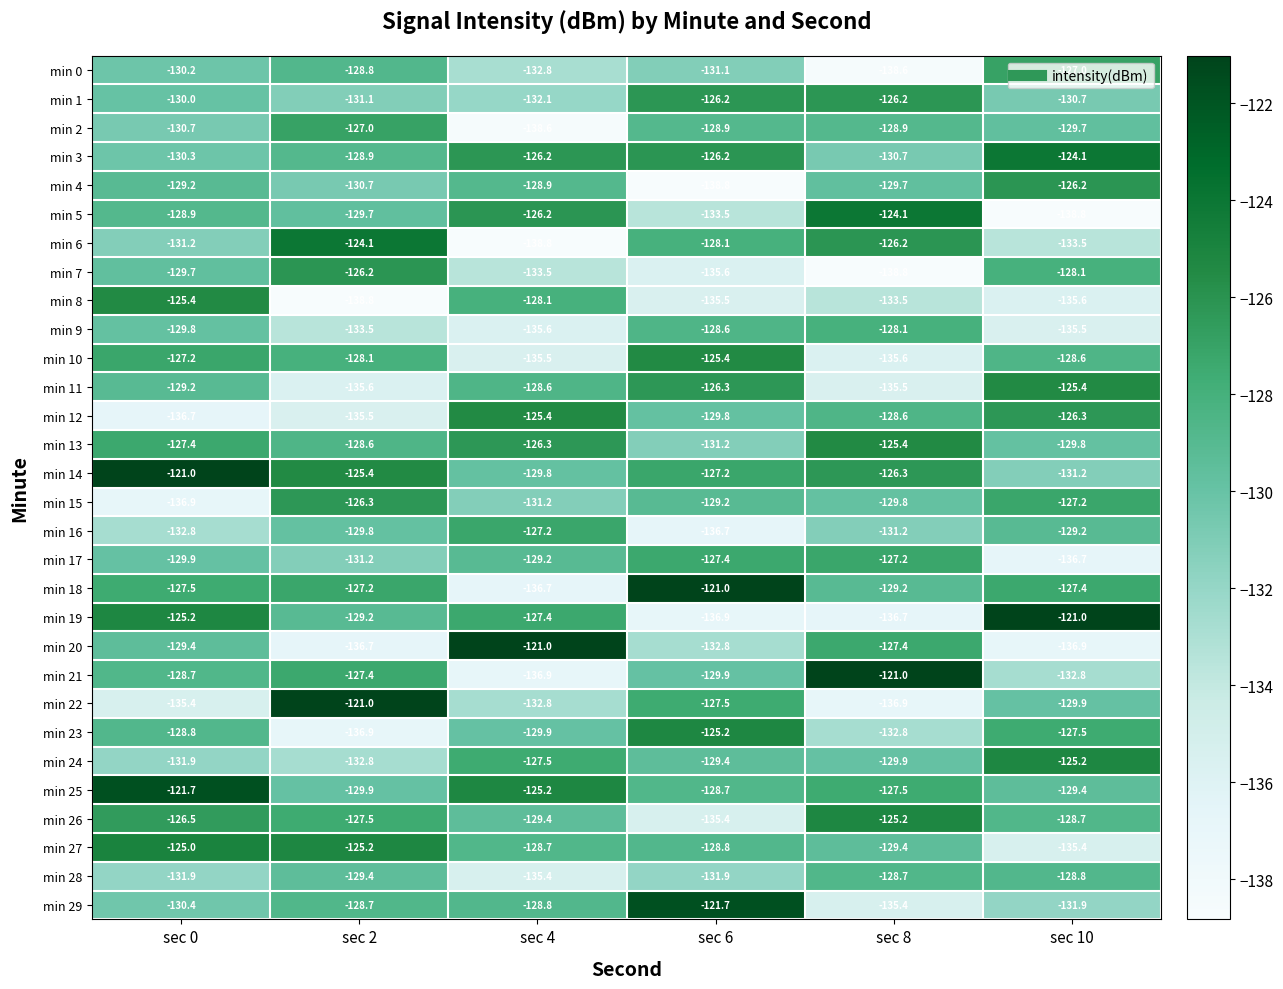

True or false: min 7 has a value of -126.2 at sec 2.

True